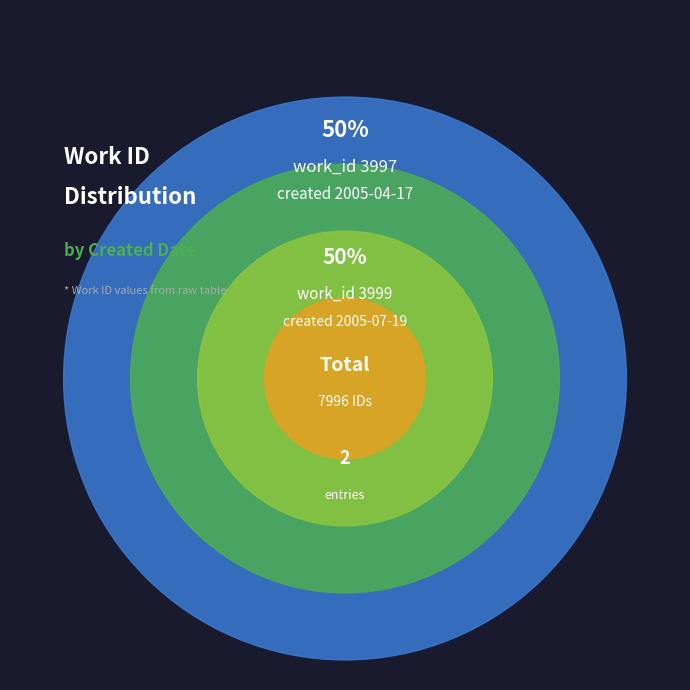

To the nearest percent, what is the combined percentage of 2005-07-19 and 2005-04-17?

100%